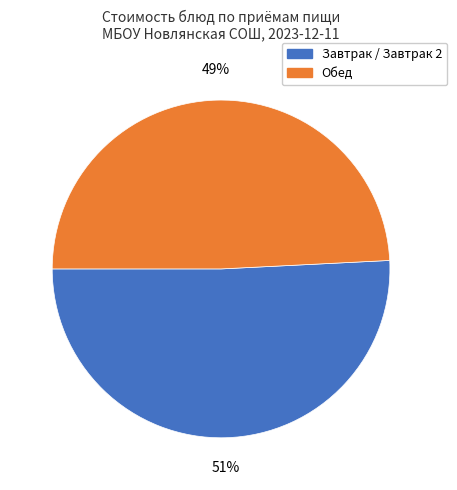

Do Завтрак / Завтрак 2 and Обед together represent more than half of the pie?

Yes